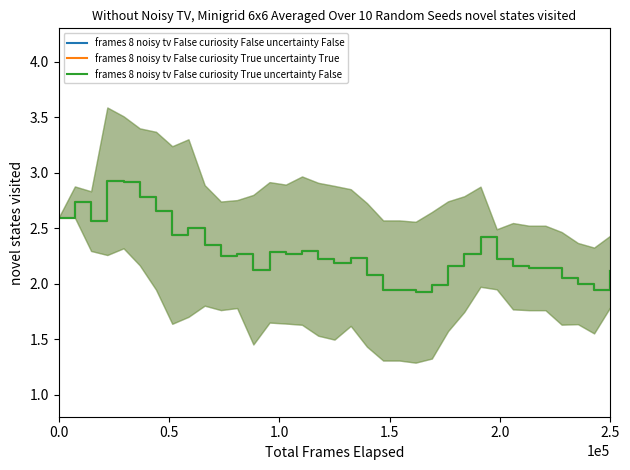

How many values in the frames 8 noisy tv False curiosity True uncertainty False series exceed 2?

29